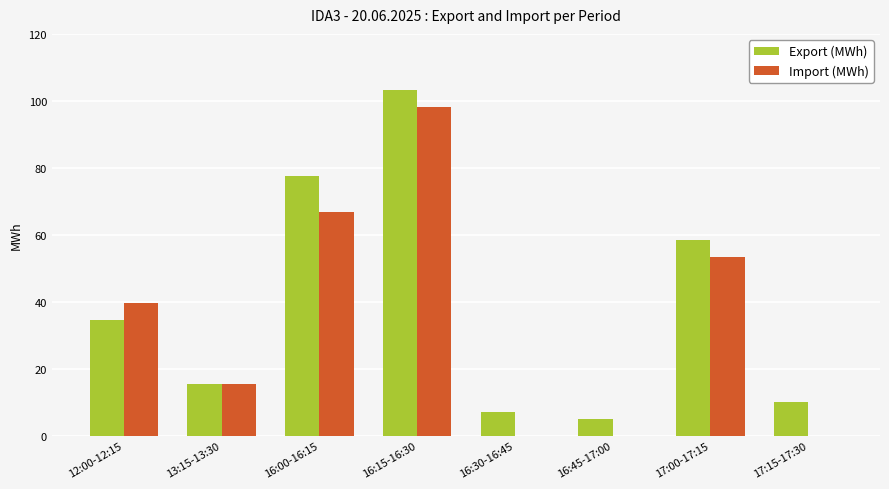

The value of Import (MWh) at 16:15-16:30 is 68.3. True or false?

False